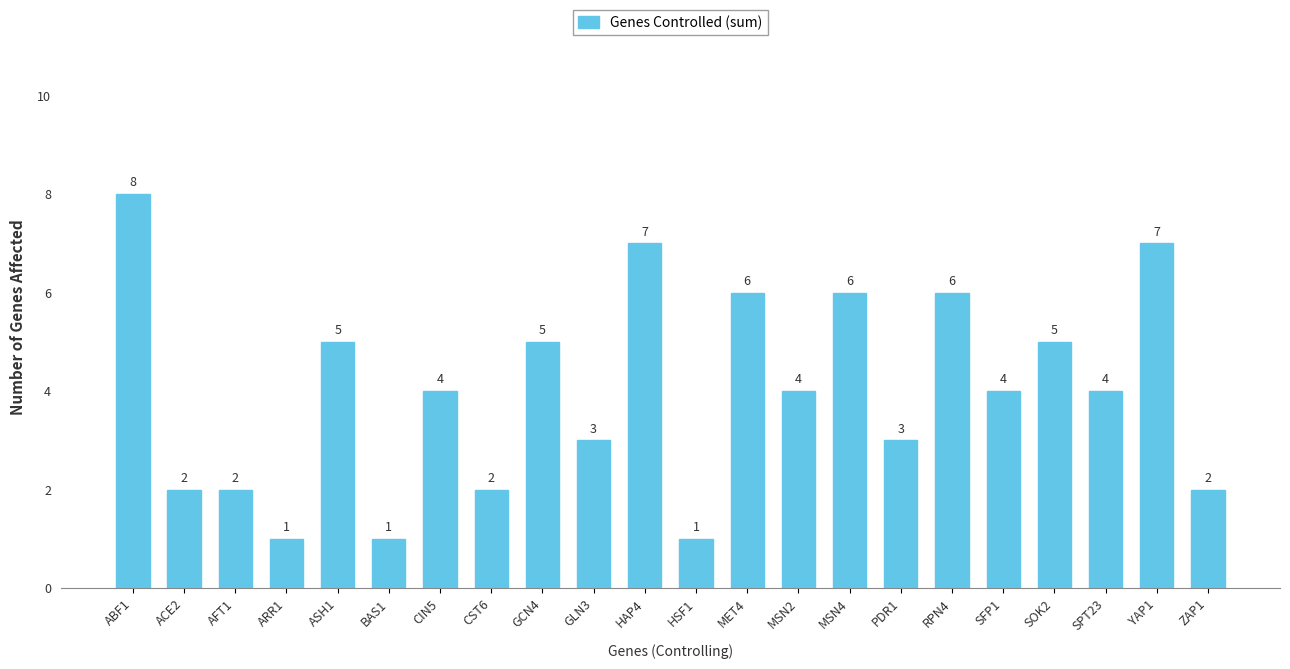

At which label does the data first exceed 4?

ABF1